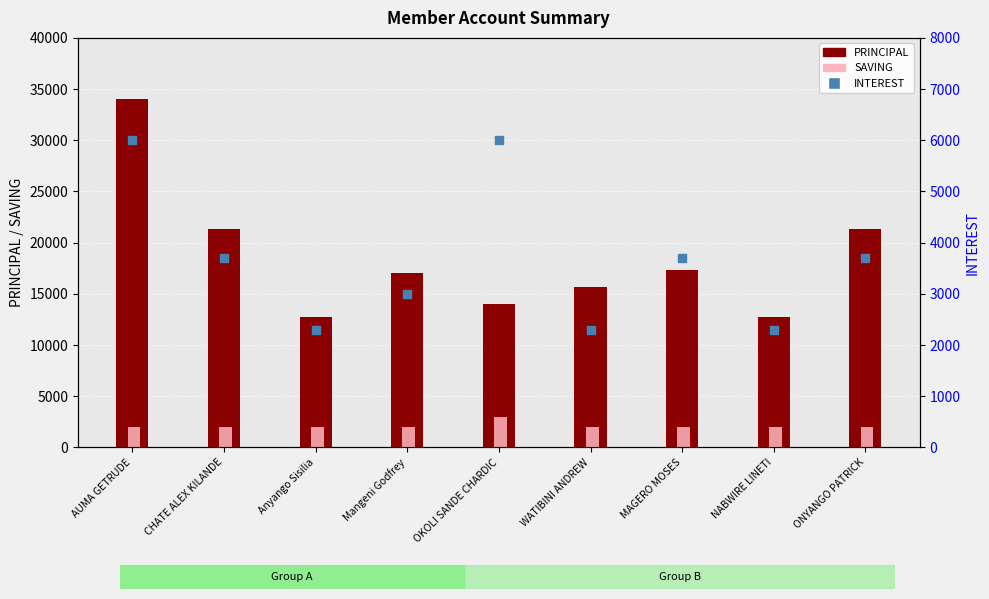

What is the total value across all series at ONYANGO PATRICK?

27000